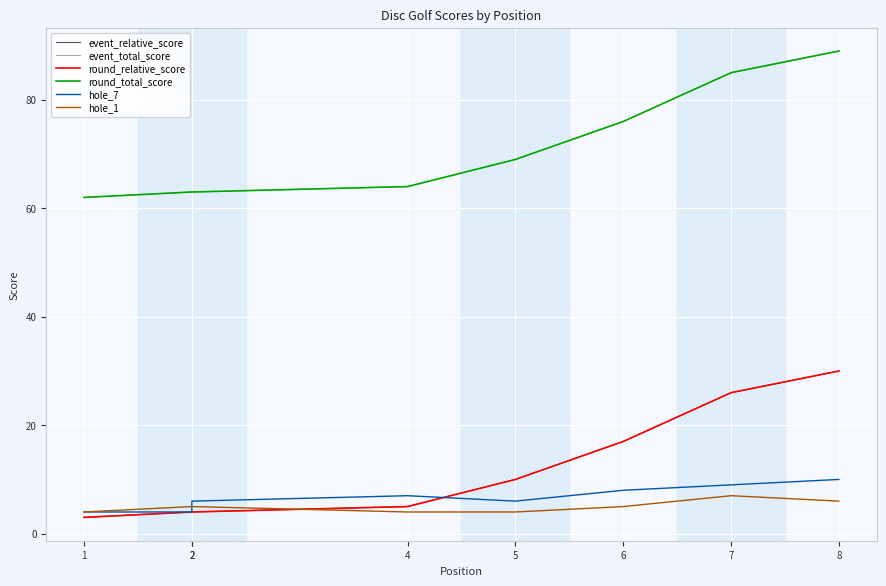

What are all the series names shown in the legend?

event_relative_score, event_total_score, round_relative_score, round_total_score, hole_7, hole_1